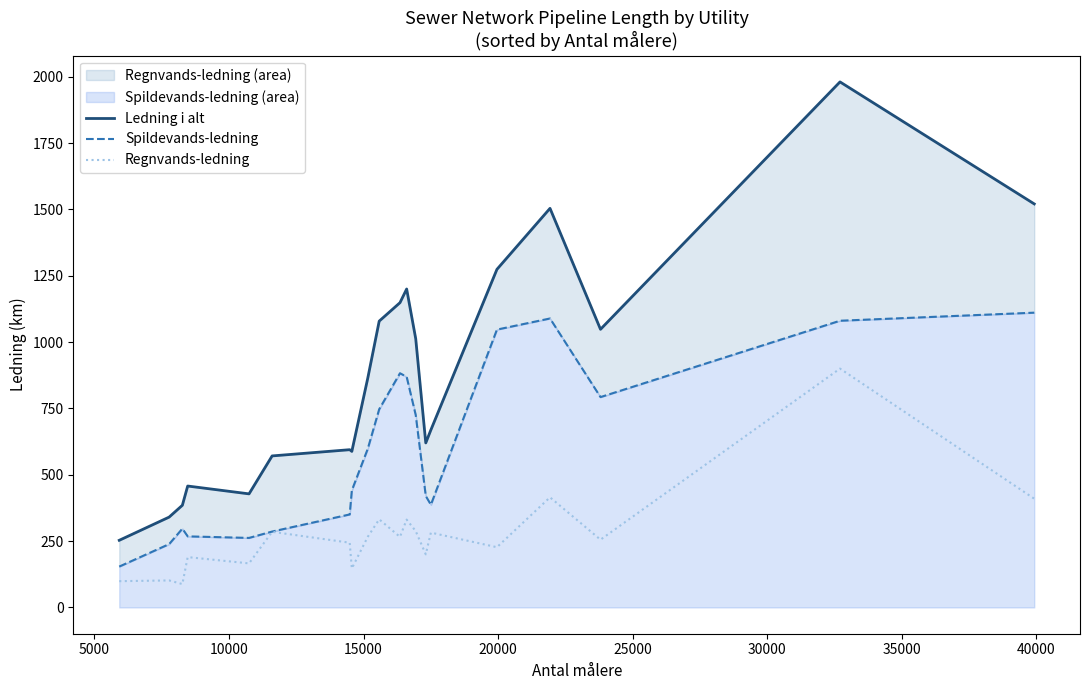

What is the highest value of the Regnvands-ledning series?

900.0